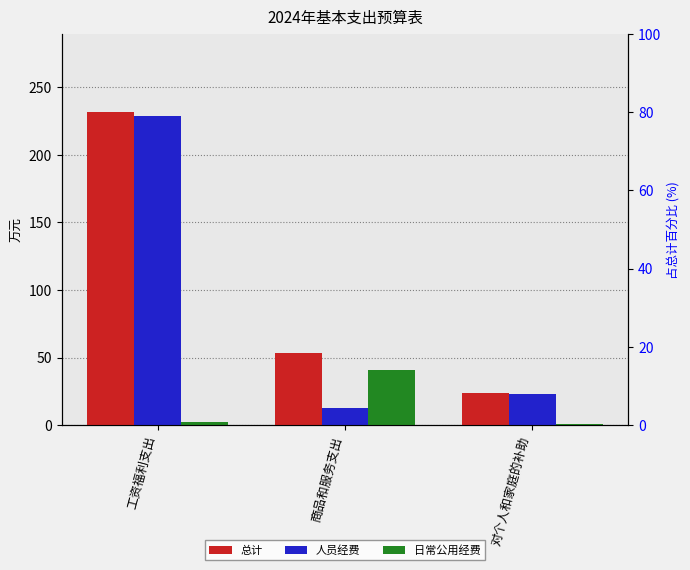

How many bars are there in total?

9